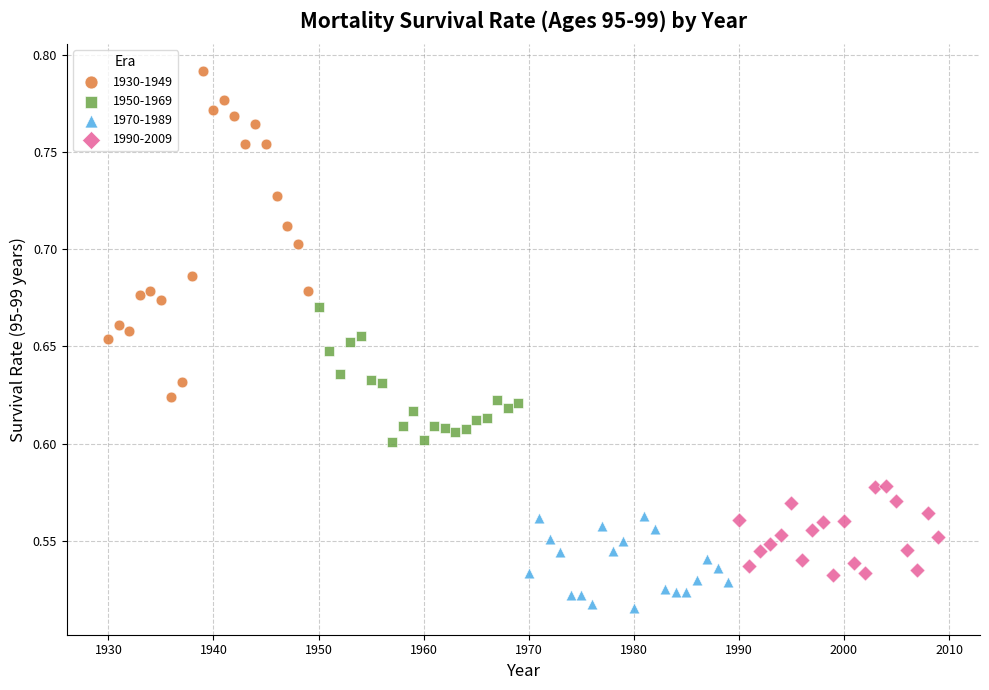

Which series contains the lowest Y value?

1970-1989